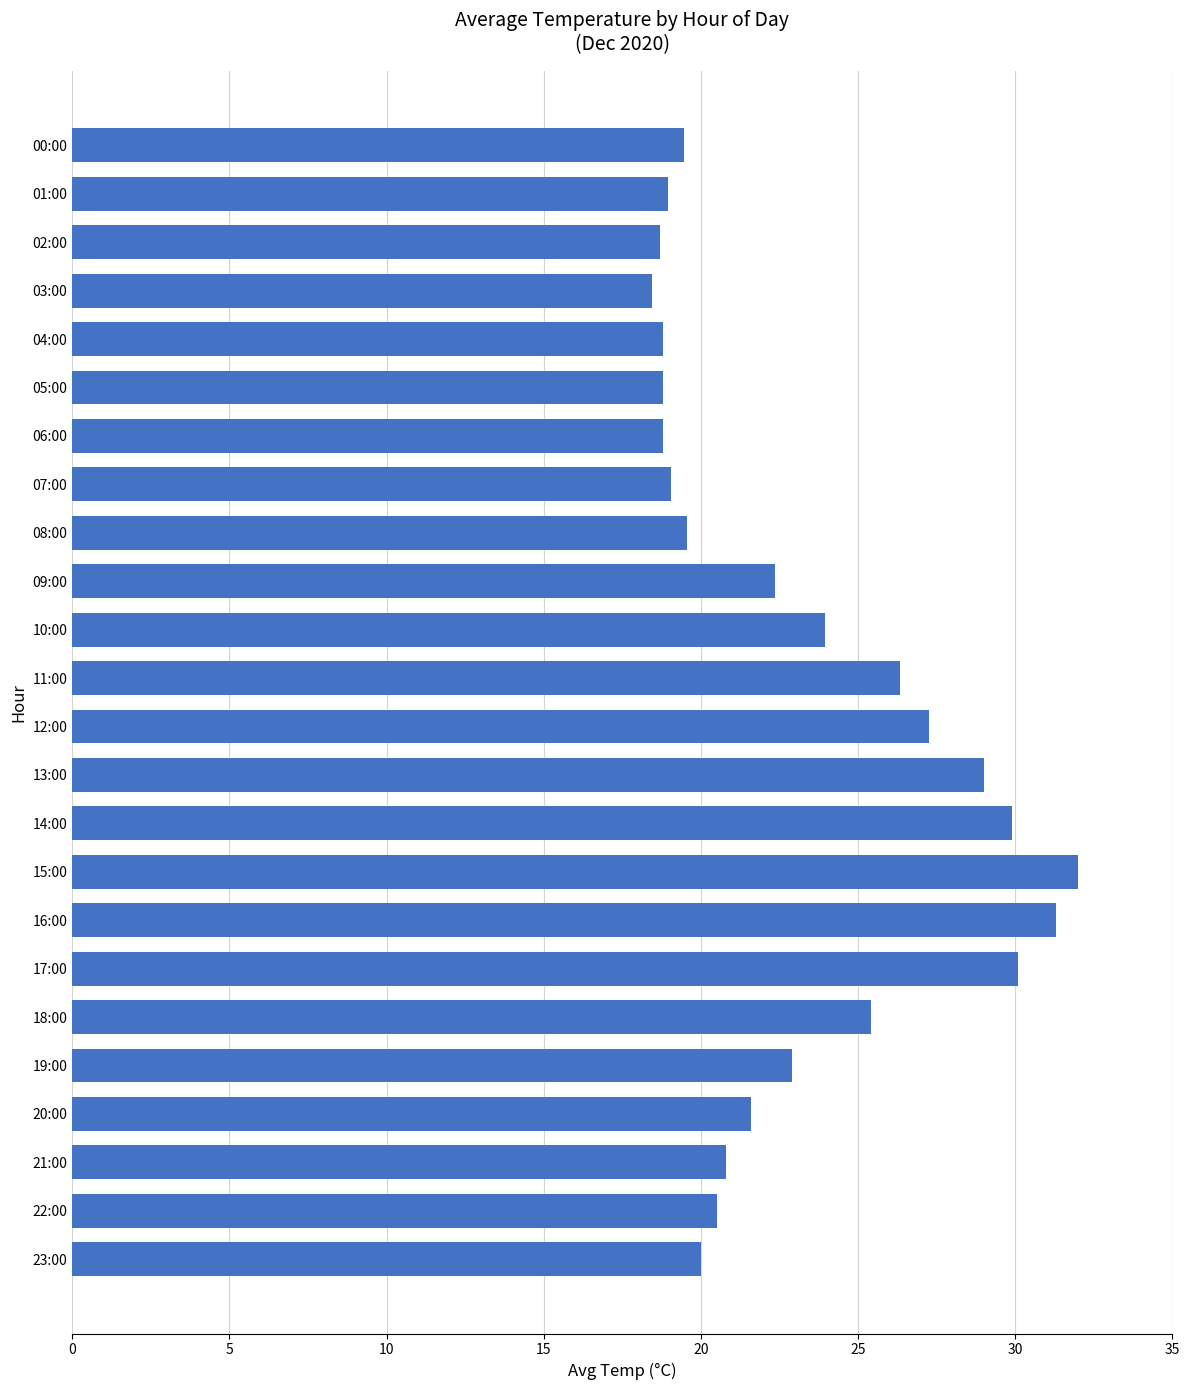

What is the average value?

23.1